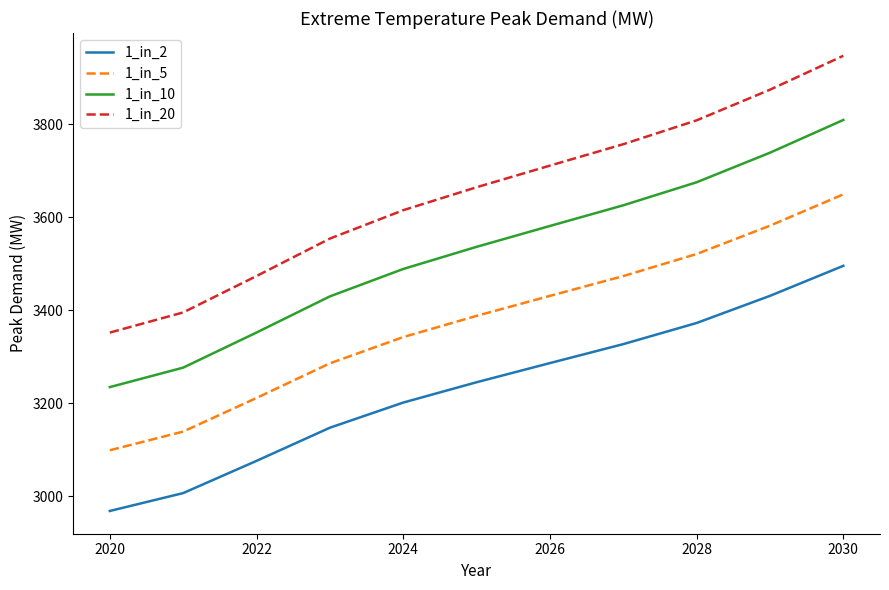

How many lines are shown in the chart?

4